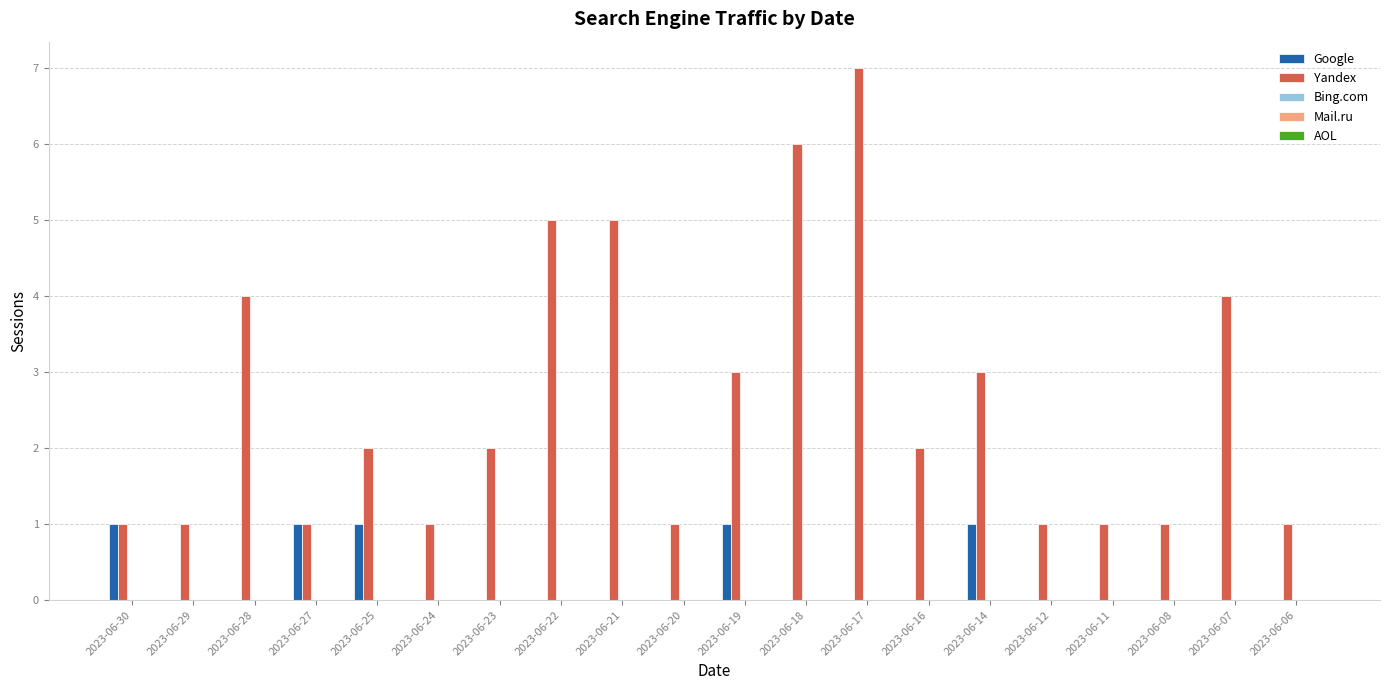

What is the difference between the Yandex values at 2023-06-16 and 2023-06-08?

1